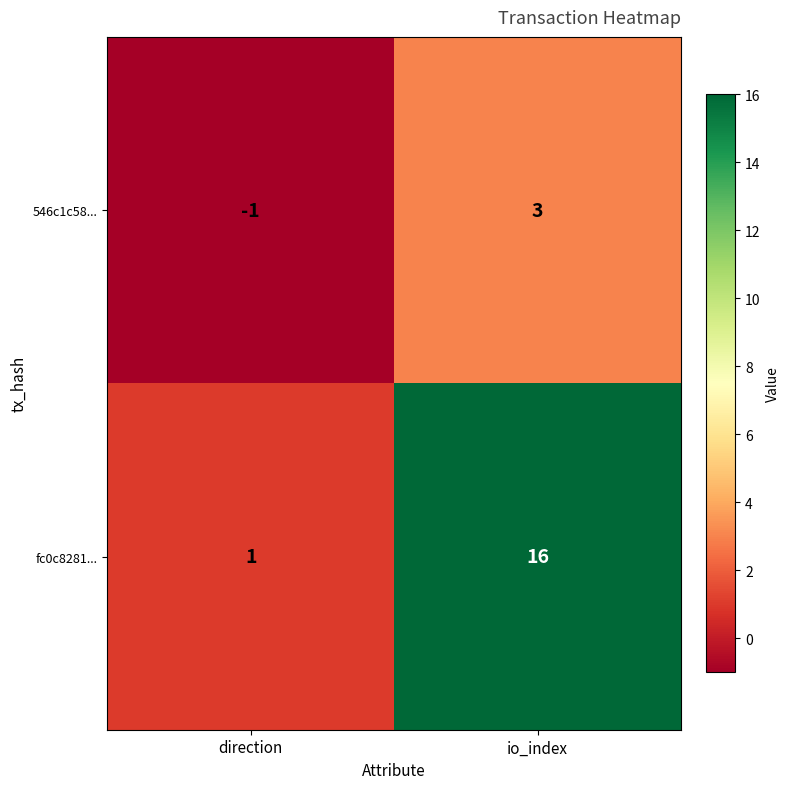

What is the smallest value displayed?

-1